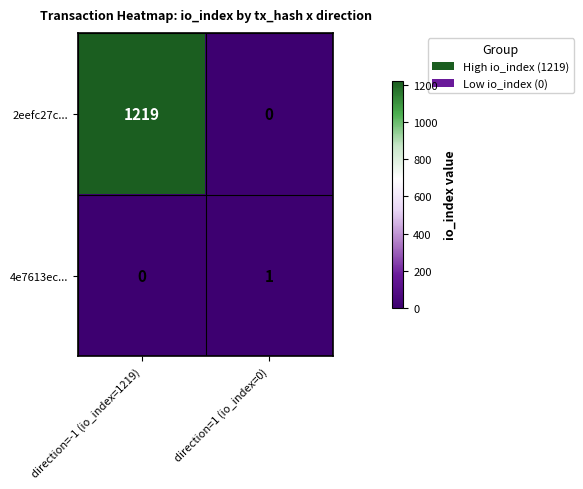

Reading right to left, transcribe all the data shown in this chart.

2eefc27c...: 0	1219
4e7613ec...: 1	0